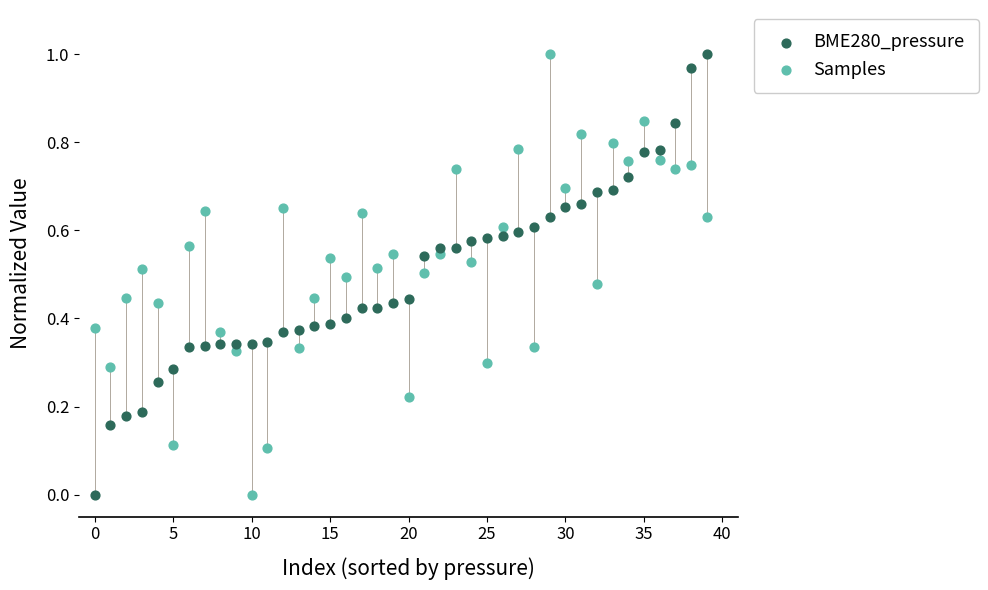

What are all the series names shown in the legend?

BME280_pressure, Samples